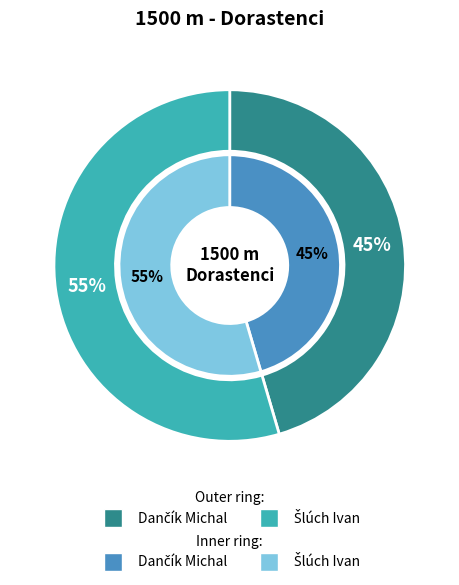

How many slices are in this pie chart?

2